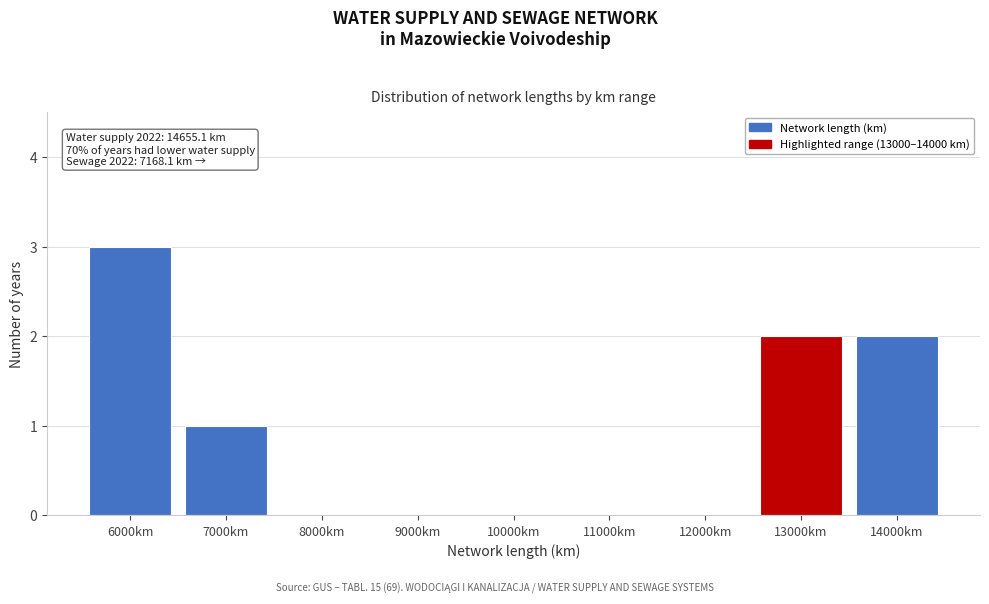

Reading right to left, extract all data points from this chart.

14000km=2	13000km=2	12000km=0	11000km=0	10000km=0	9000km=0	8000km=0	7000km=1	6000km=3